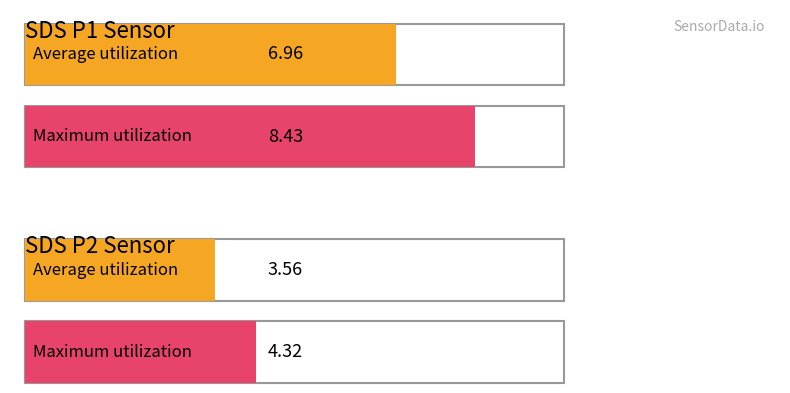

What is the highest value of the SDS_P1 series?

8.4